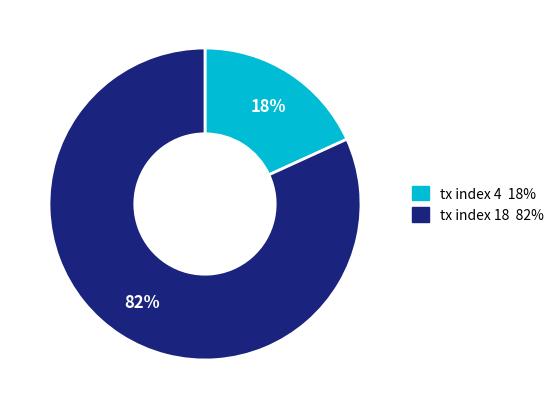

What percentage is the tx index 18 slice, to the nearest percent?

82%